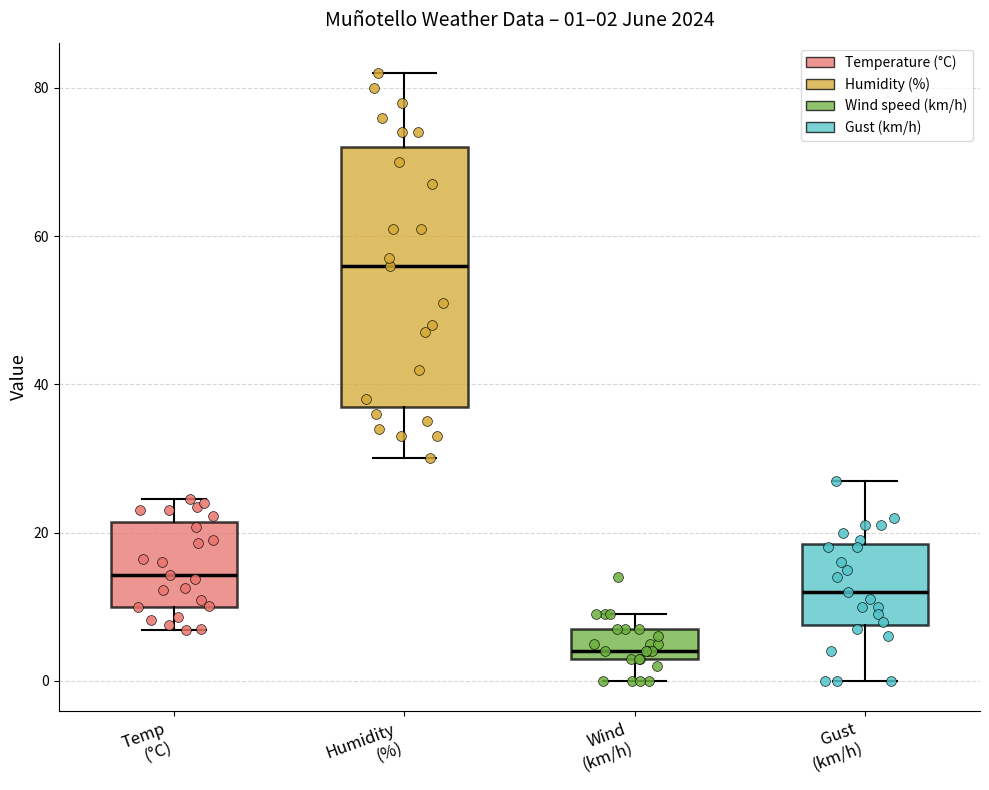

Comparing the boxes themselves (not the whiskers), which one is the tallest?

Humidity (%)